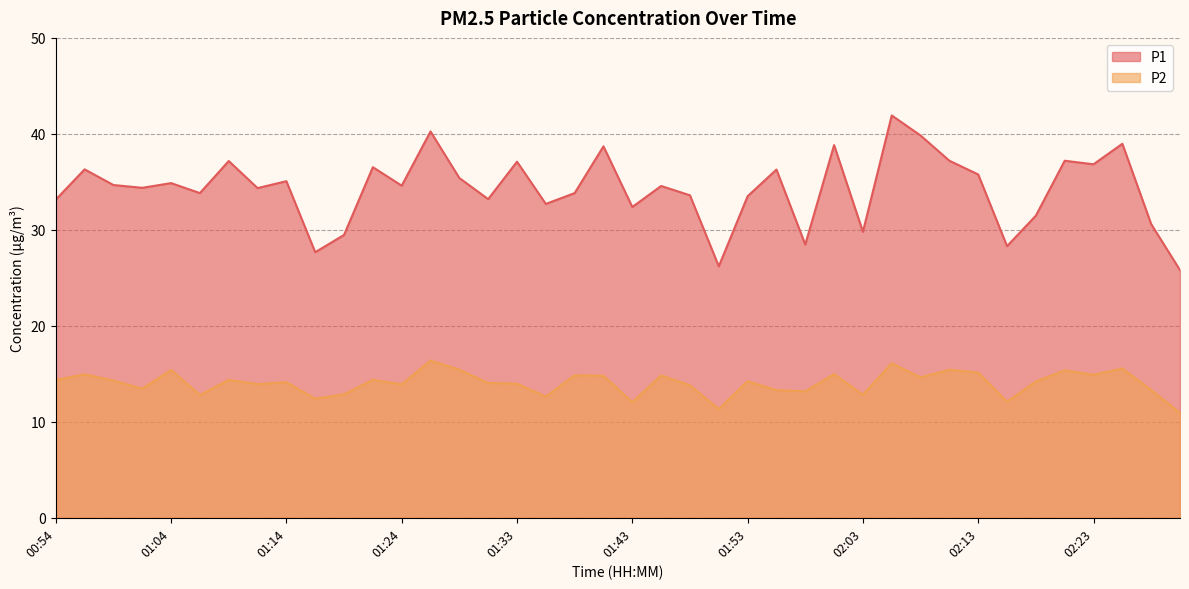

Which category has the lowest value in the P2 series?

02:30